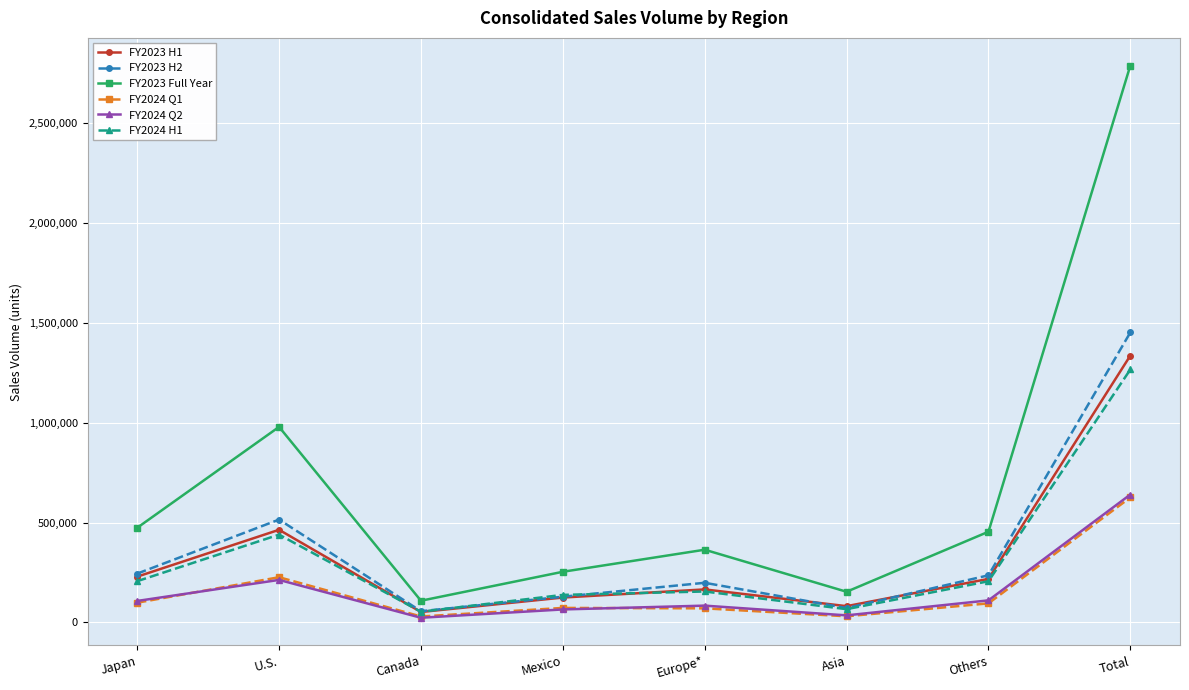

At which category does FY2024 H1 reach its first local valley?

Canada